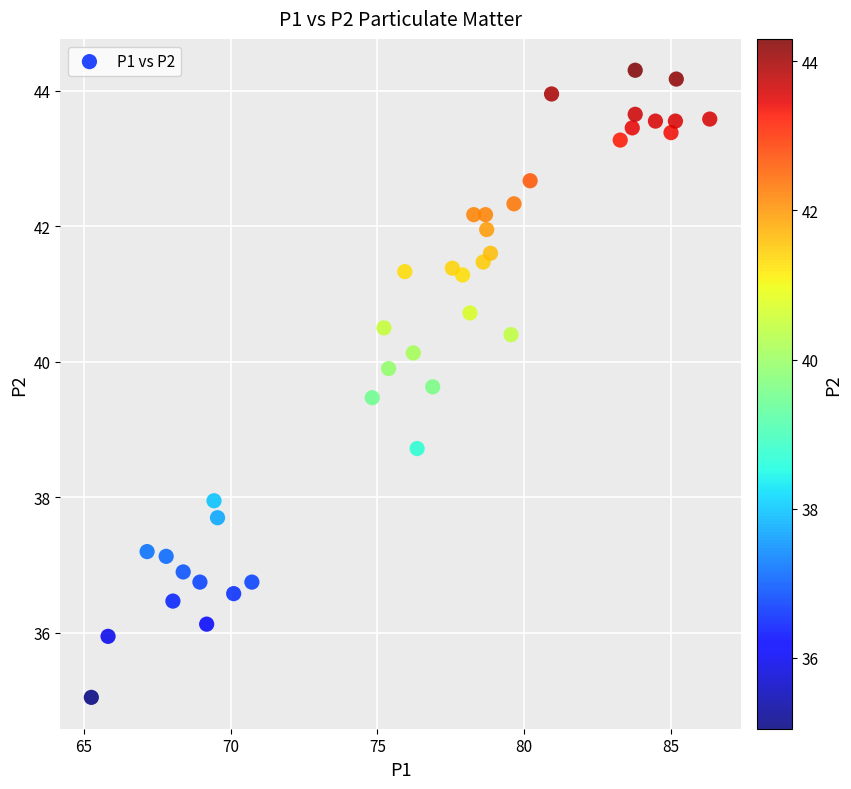

What is the range of X values (max minus min)?

21.1